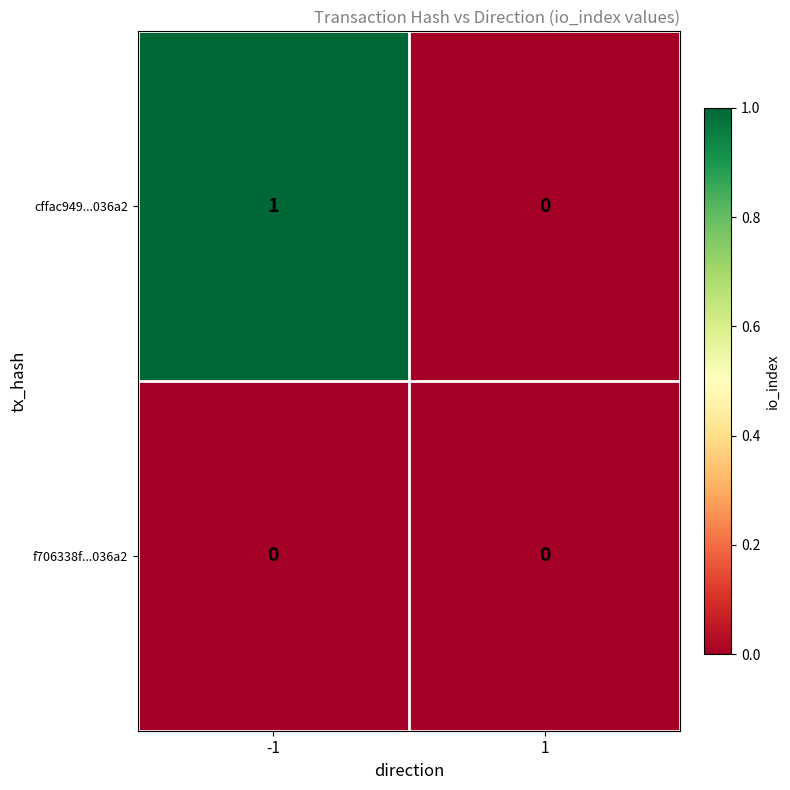

Which series has the largest range (max minus min)?

cffac949...036a2